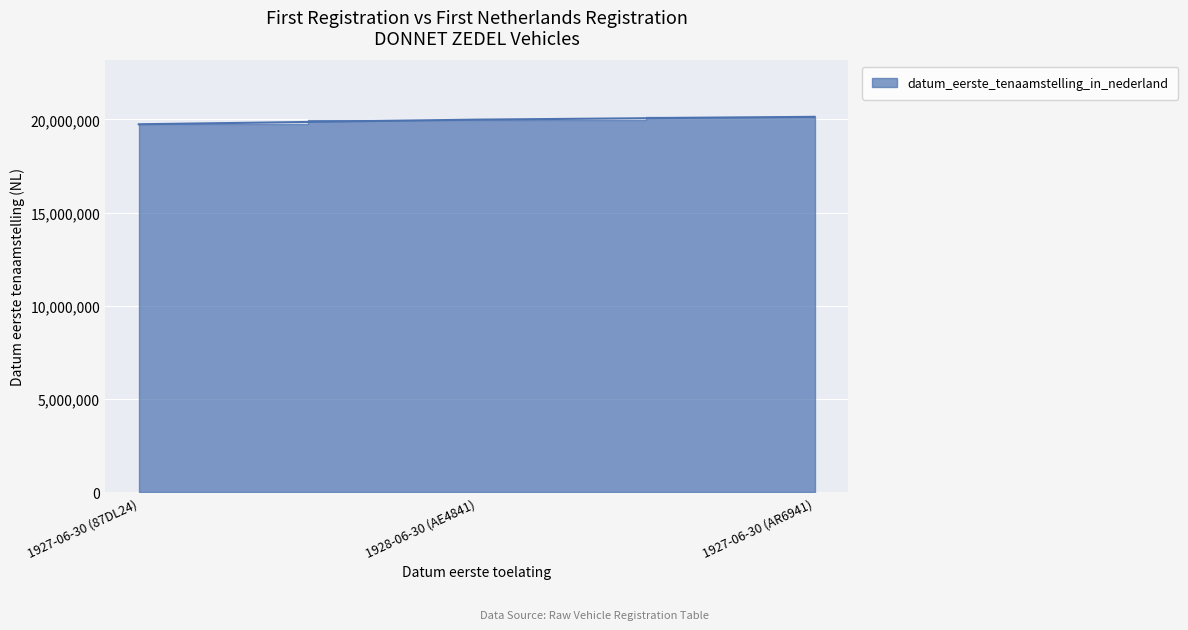

Rank the categories by value from lowest to highest.

1927-06-30 (87DL24), 1928-06-30 (AE4841), 1927-06-30 (AR6941)